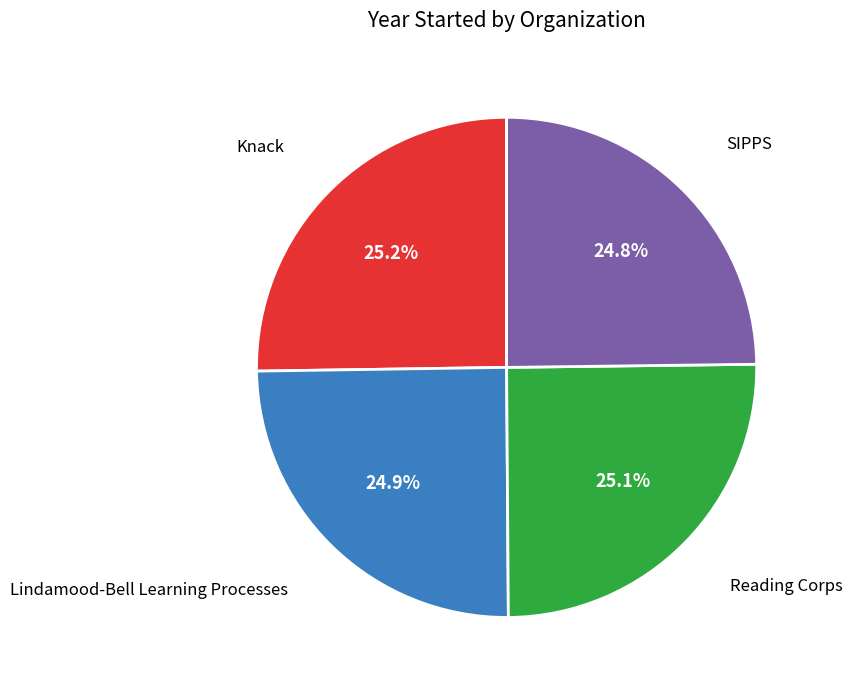

Is there a majority slice in this chart?

No